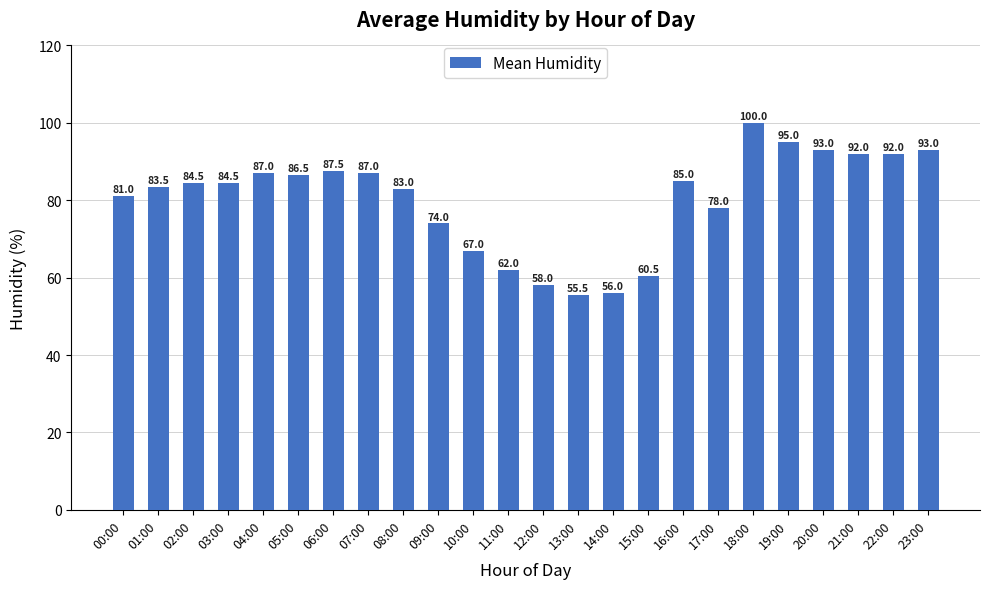

How many values exceed 84?

13